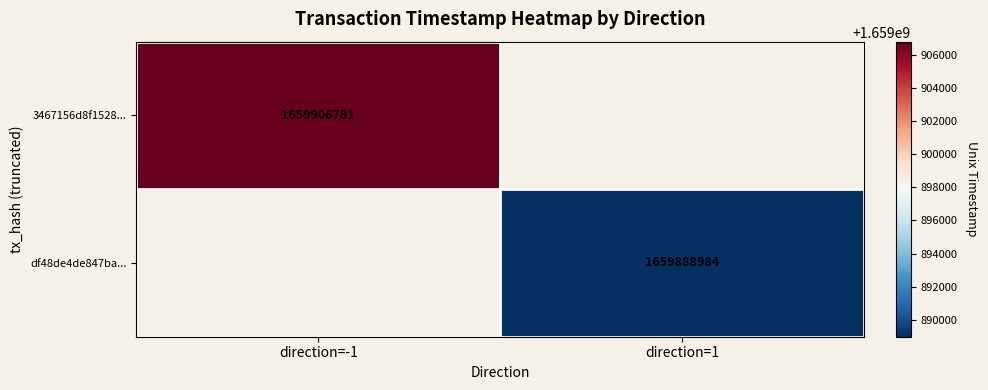

Is it true that 3467156d8f1528... equals 2288402061 at direction=-1?

False